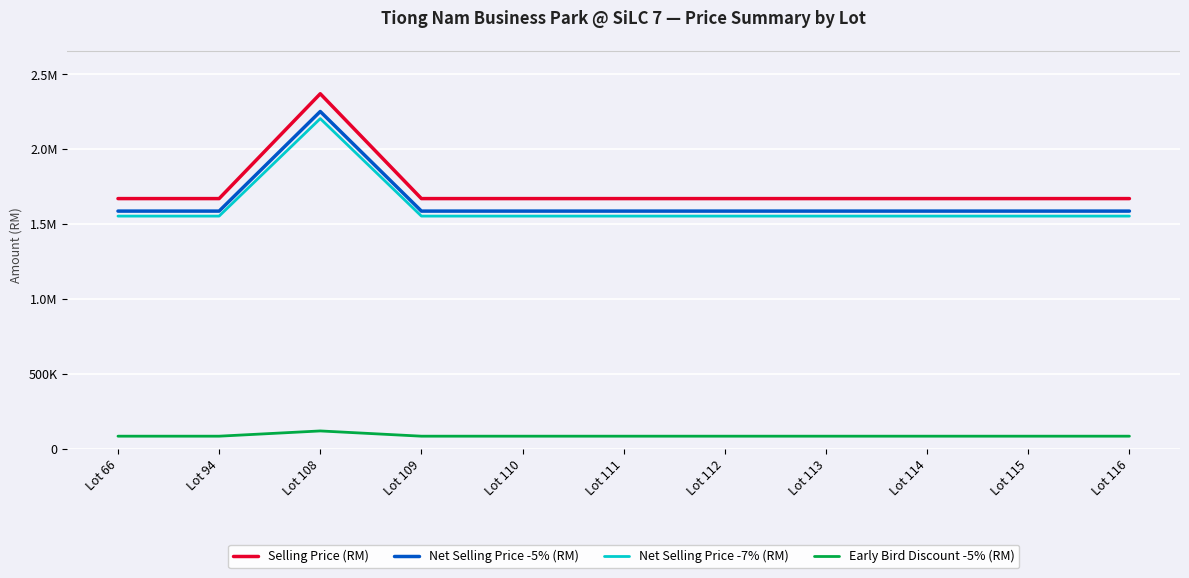

Is it true that Selling Price (RM) equals 1670760.0 at Lot 115?

True